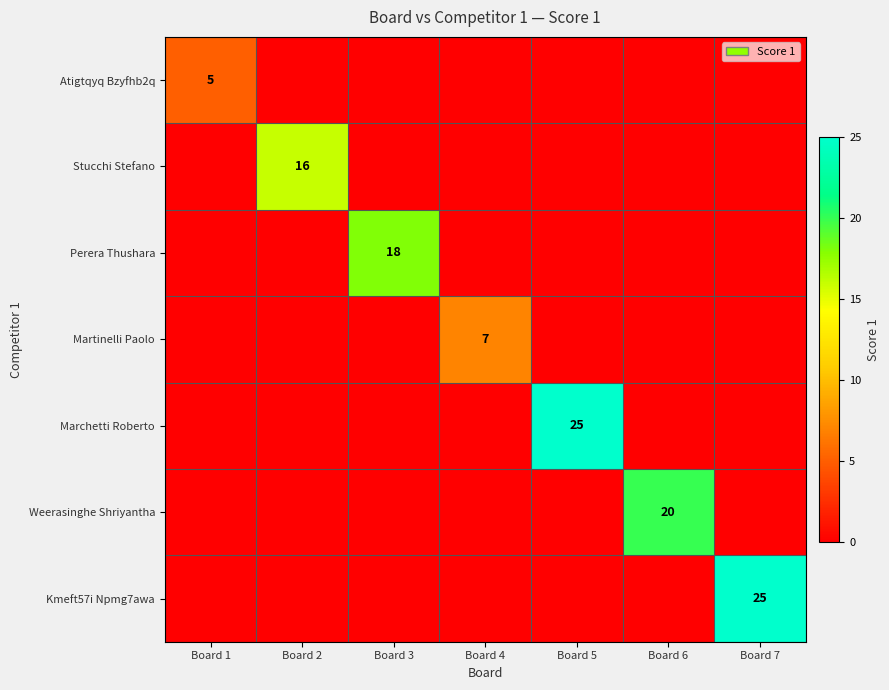

How many positive values does the Perera Thushara series have?

1